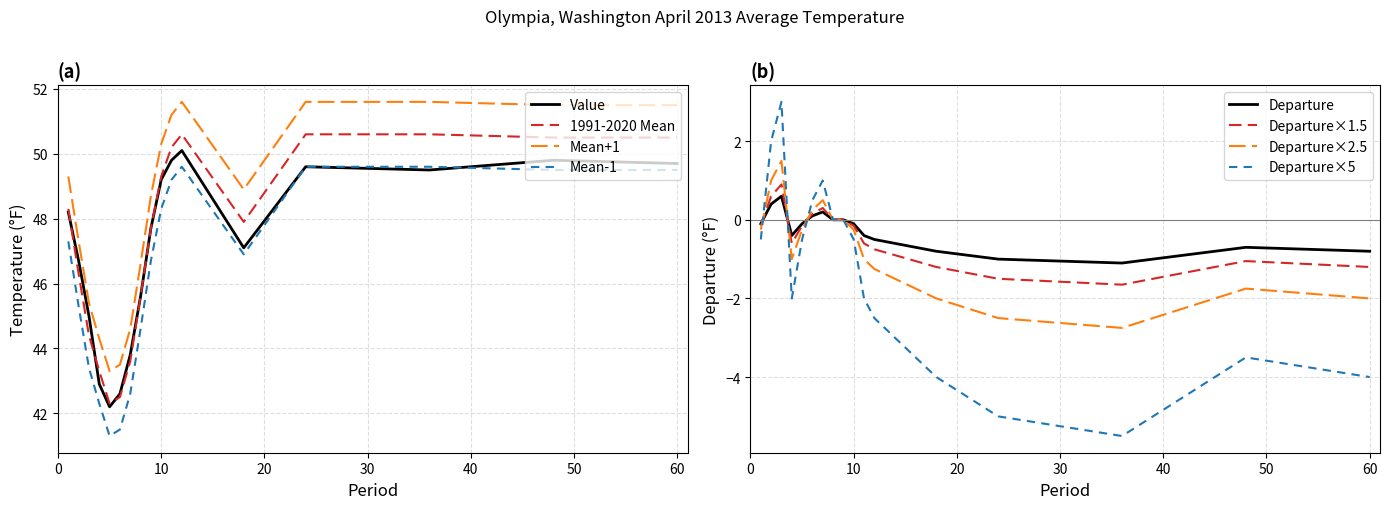

True or false: 1991-2020 Mean and Mean-1 intersect in this chart.

False